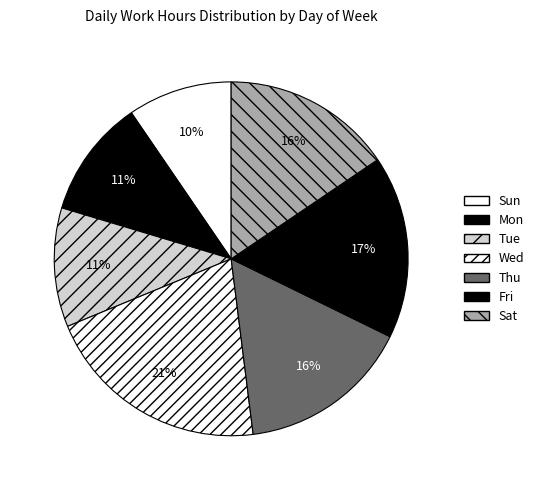

How many slices are in this pie chart?

7